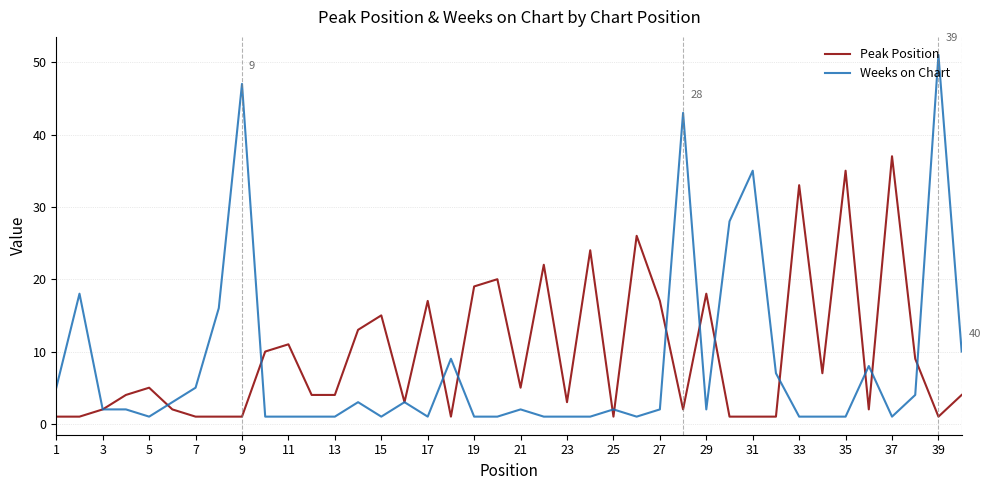

Rank the series by their maximum value, from highest to lowest.

Weeks on Chart, Peak Position